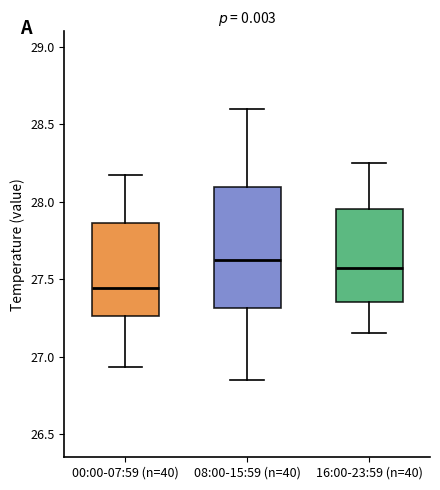

Where does the upper whisker of the box for 00:00-07:59 (n=40) end on the y-axis? The values are not printed on the chart, so give them approximately, as read against the axis.

28.15